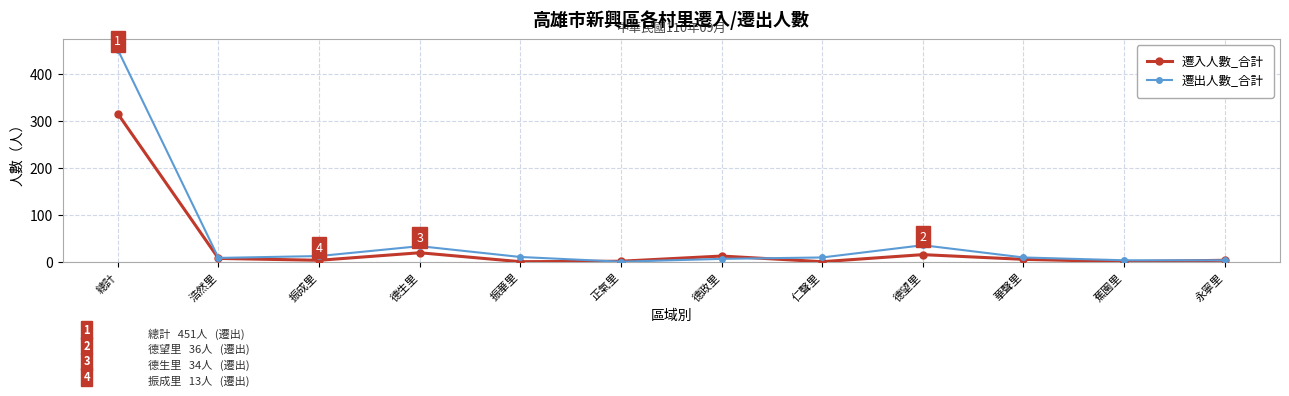

Count the number of data series in this chart.

2